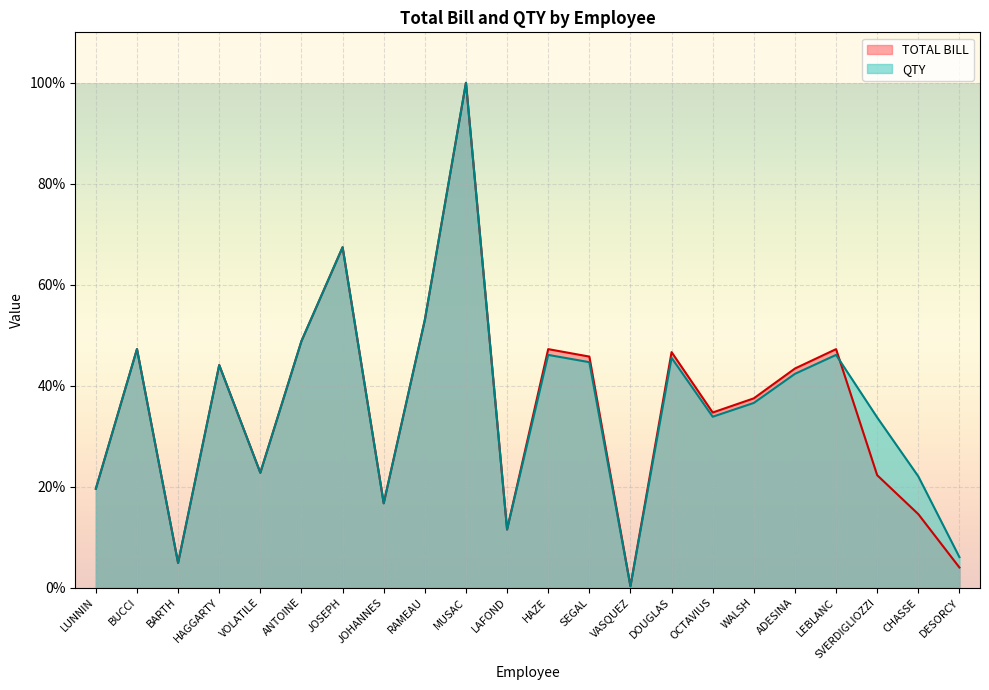

How many data points in QTY are less than 42?

11